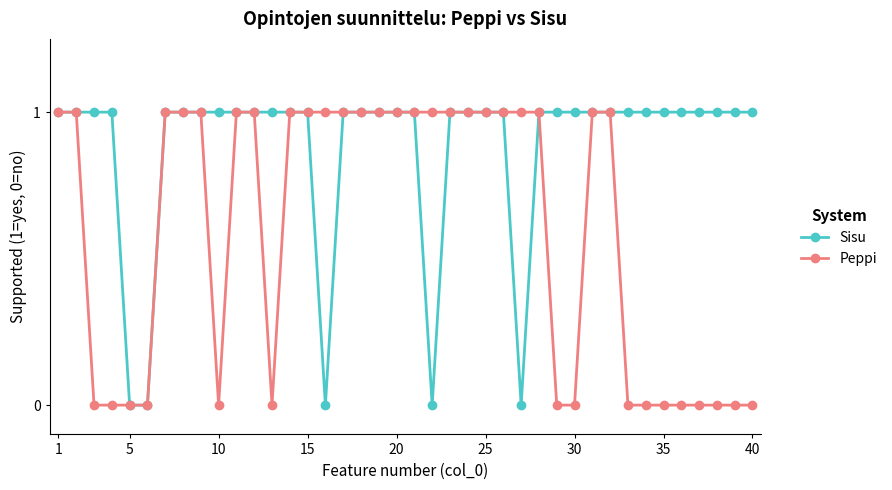

Rank the series by their average value, from lowest to highest.

Peppi, Sisu